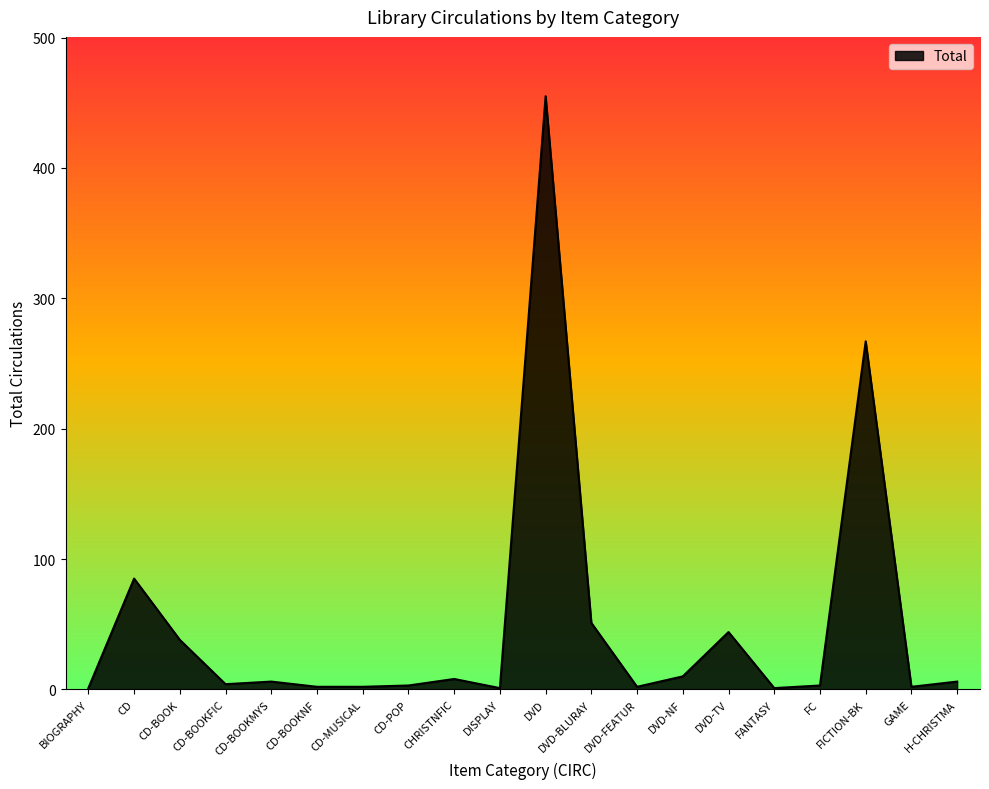

Is it true that the value at DVD is 455?

True